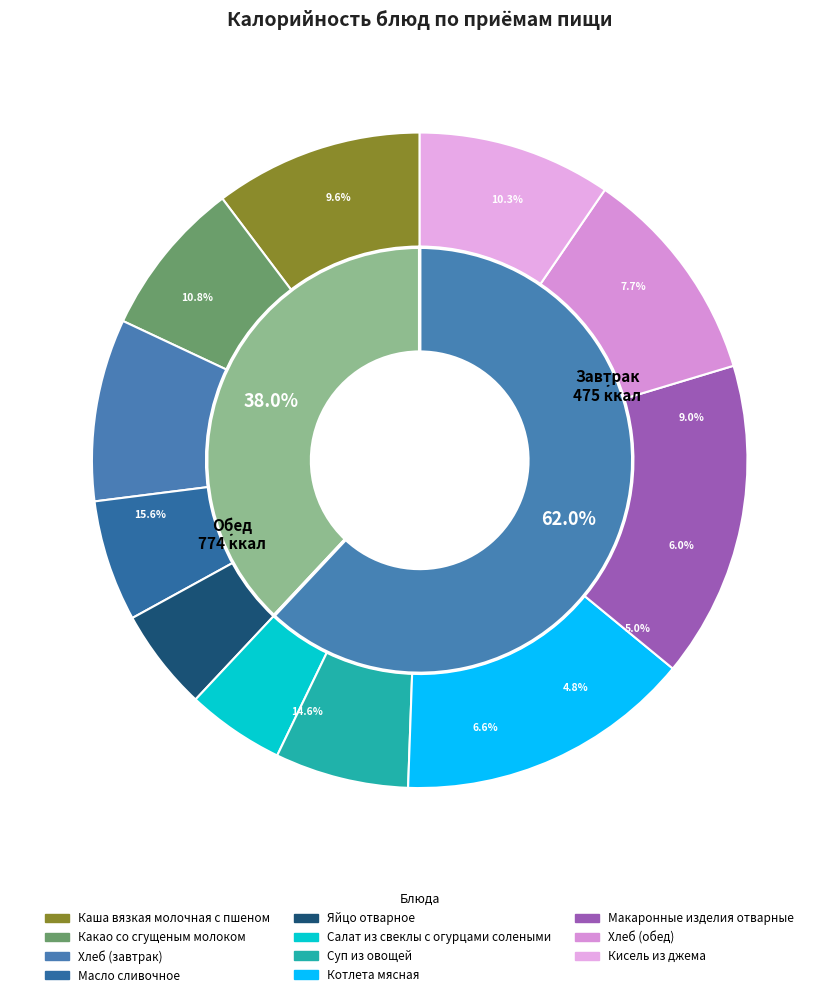

How many segments does this pie chart have?

11